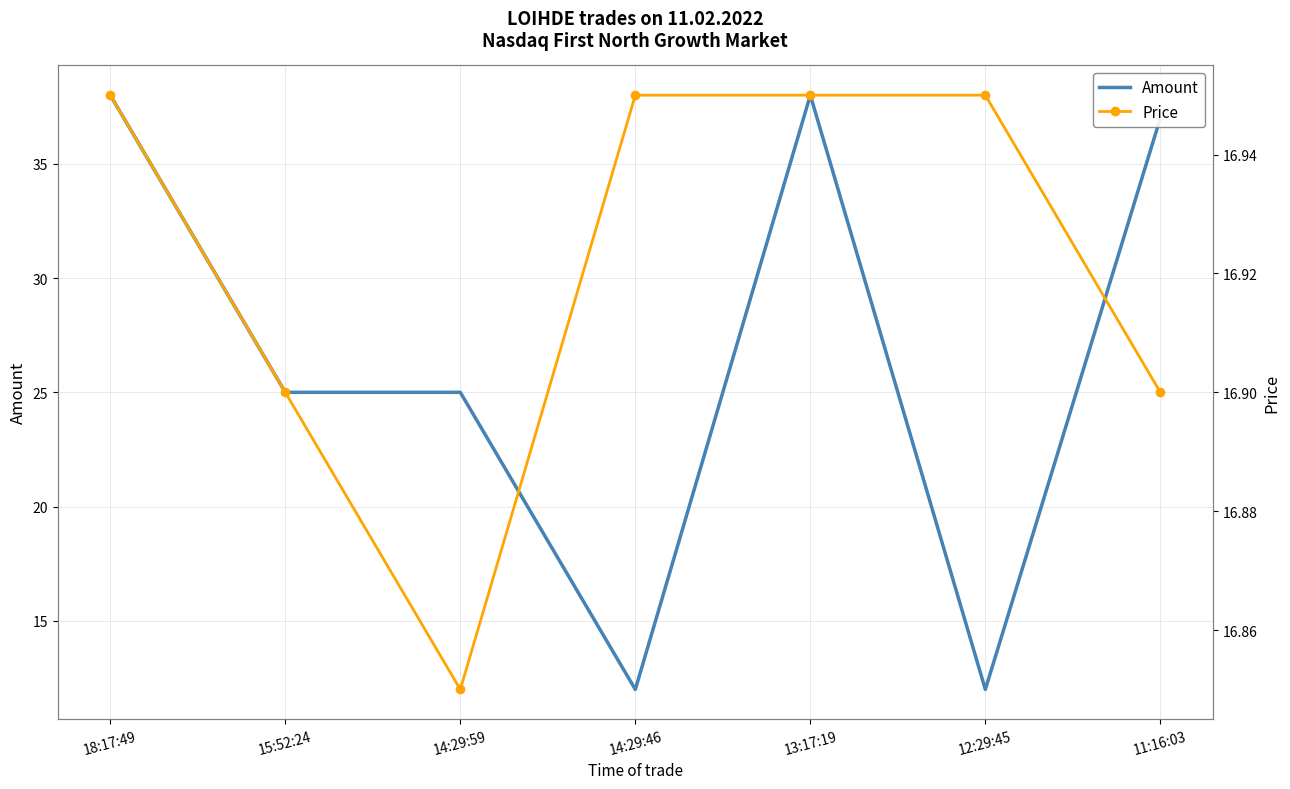

At how many categories does at least one series exceed 35?

3